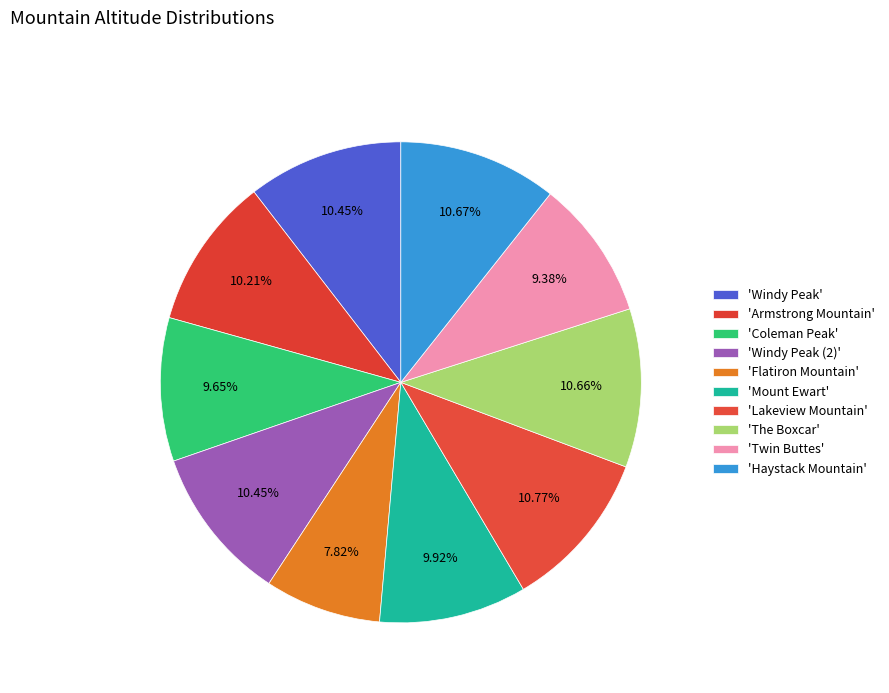

Count the number of slices in the pie.

10